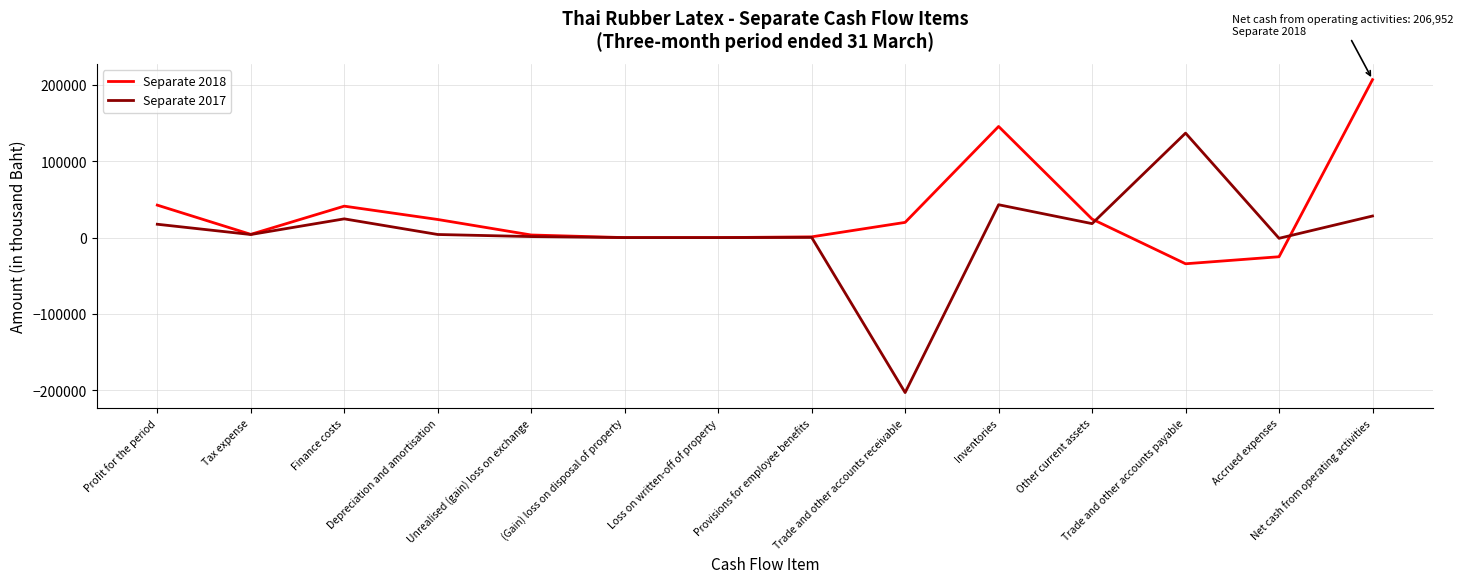

Which series has the widest spread of values?

Separate 2017